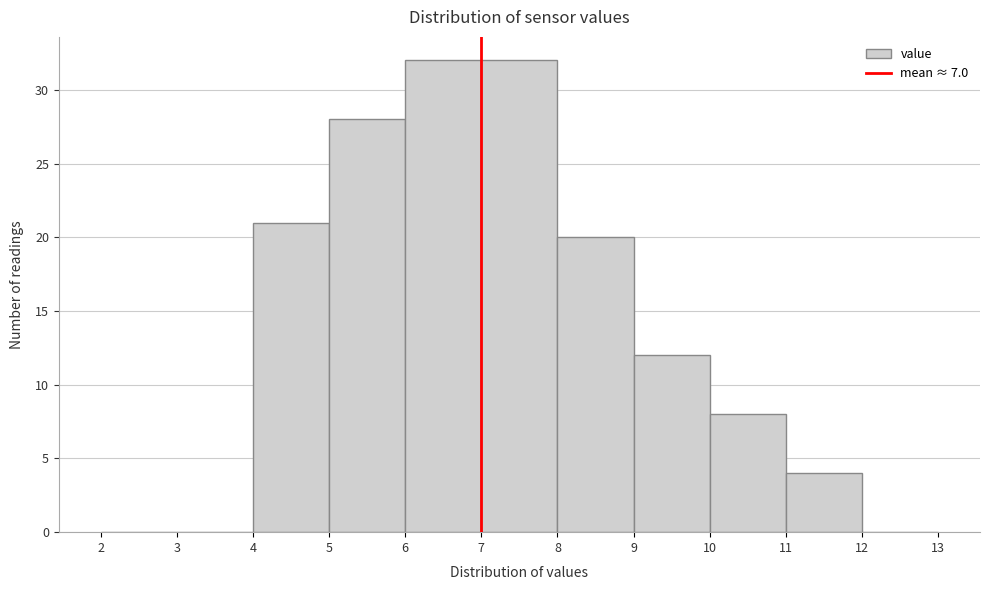

Reading left to right, transcribe this chart: for each bar, give the range it covers on the x-axis and its height. The values are not printed on the chart, so give them approximately, as read against the axis.

2 to 3: 0
3 to 4: 0
4 to 5: 21
5 to 6: 28
6 to 7: 32
7 to 8: 32
8 to 9: 20
9 to 10: 12
10 to 11: 8
11 to 12: 4
12 to 13: 0